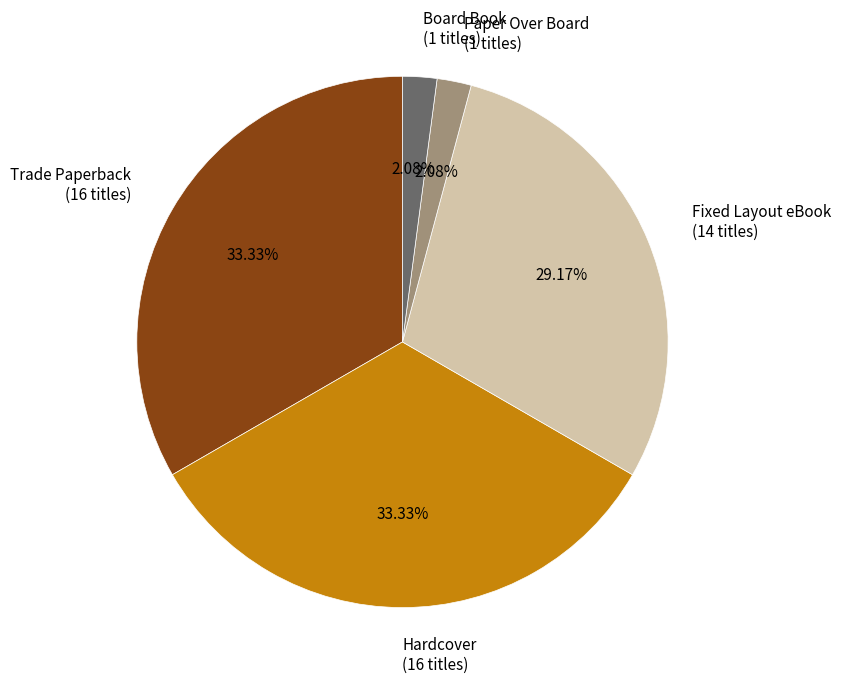

True or false: Fixed Layout eBook accounts for 35% of the total.

False